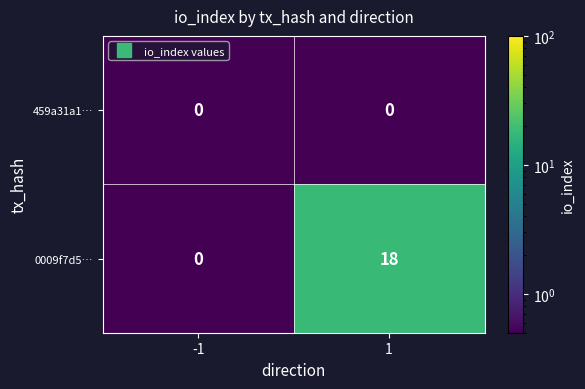

Reading right to left, transcribe all the data shown in this chart.

459a31a1…: 0	0
0009f7d5…: 18	0